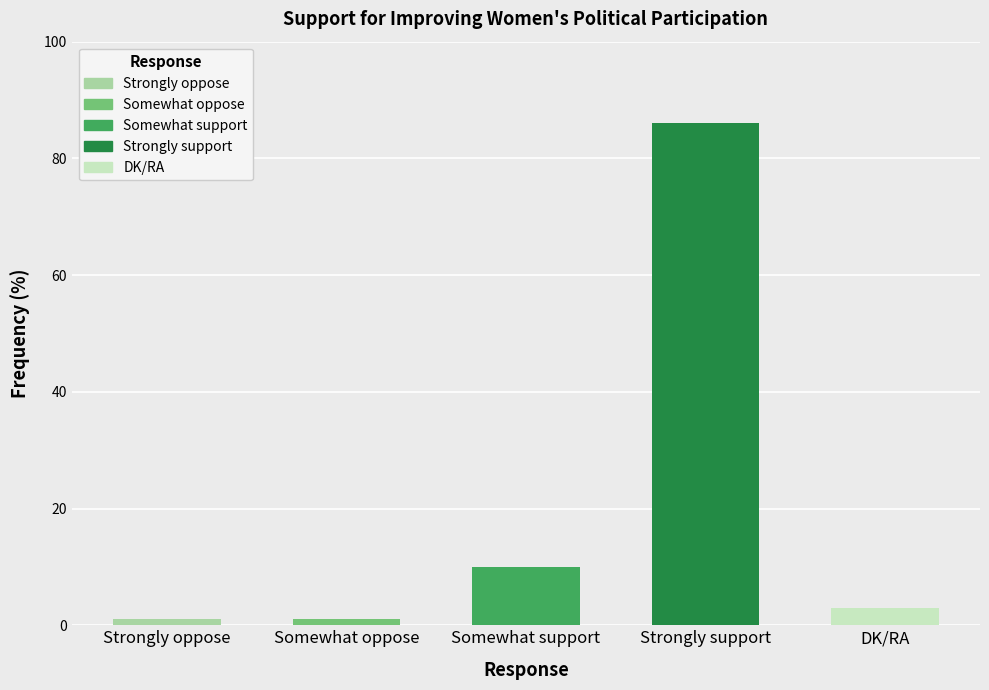

Reading left to right, transcribe all the data shown in this chart.

Strongly oppose=1	Somewhat oppose=1	Somewhat support=10	Strongly support=86	DK/RA=3